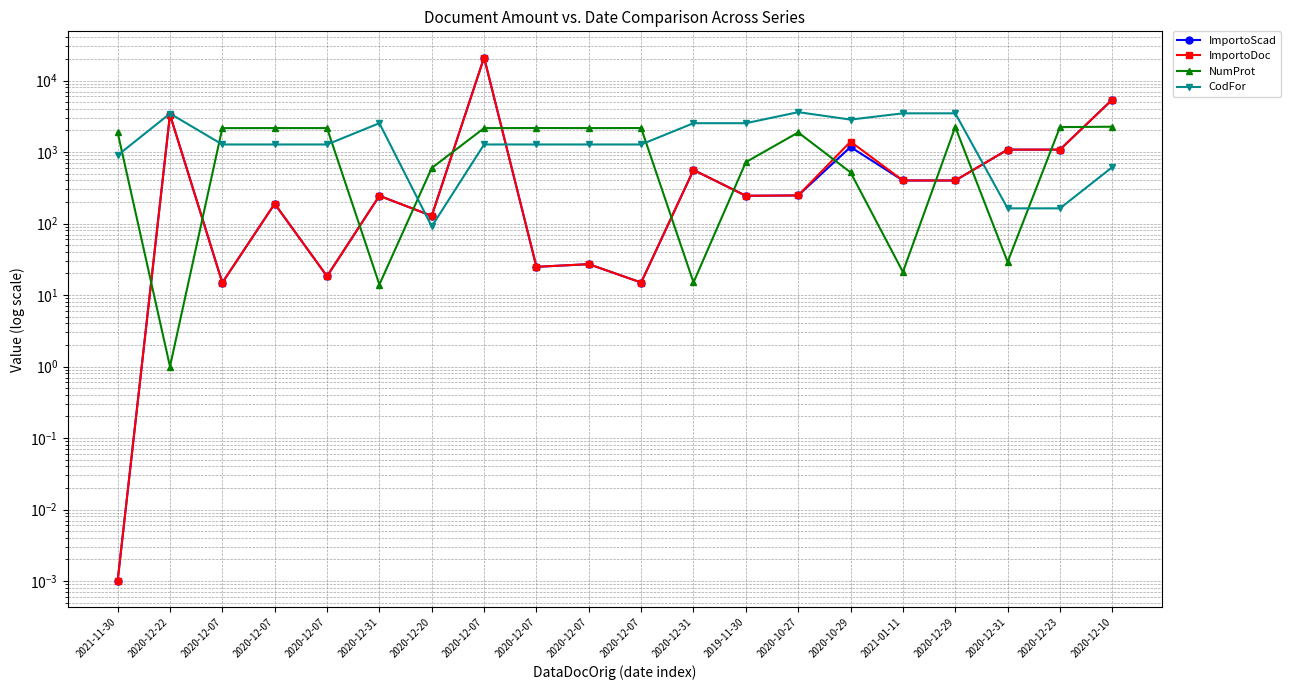

Which category has the lowest value in the CodFor series?

2020-12-20